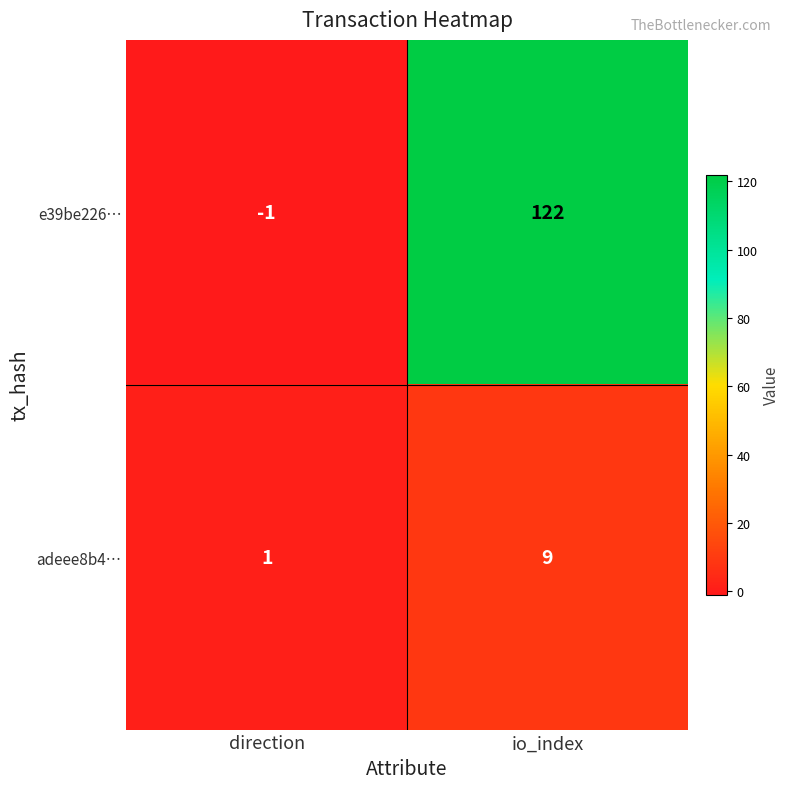

True or false: e39be226… has a value of -1 at direction.

True